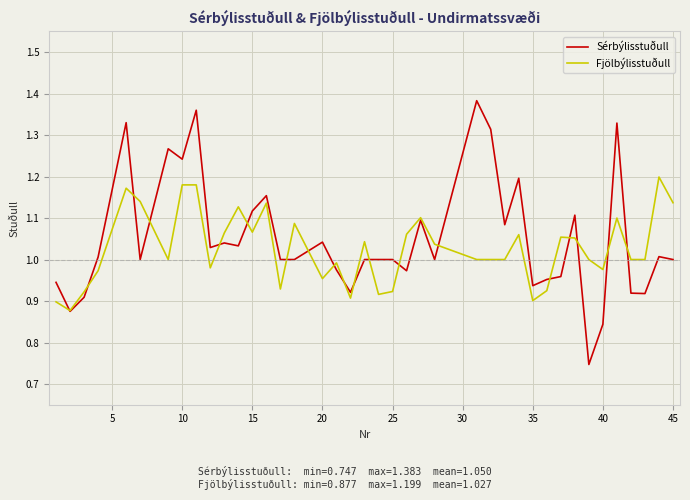

Which series has the widest spread of values?

Sérbýlisstuðull